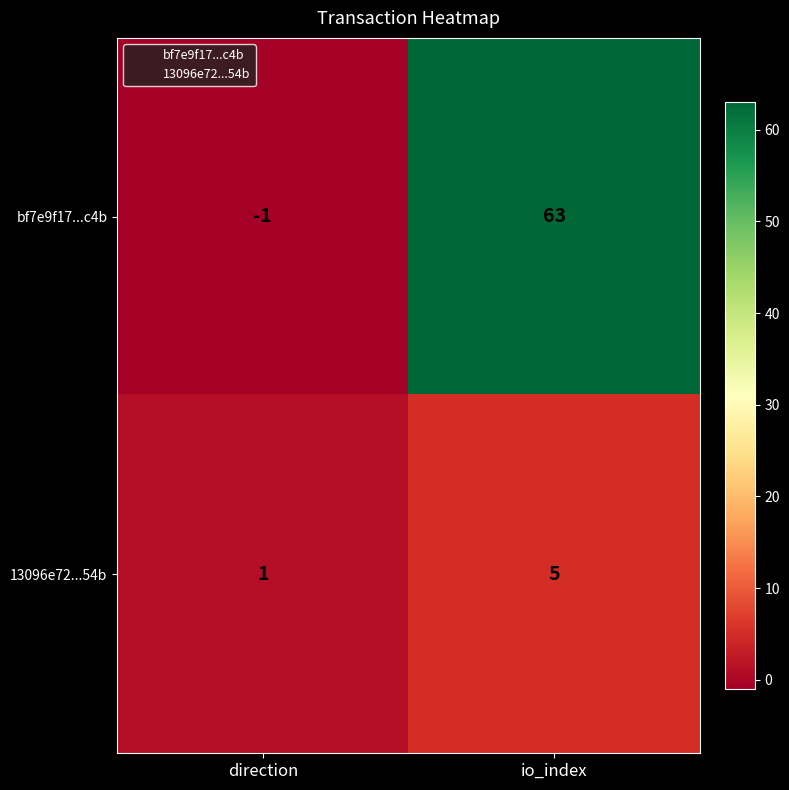

What is the total value across all series at io_index?

68